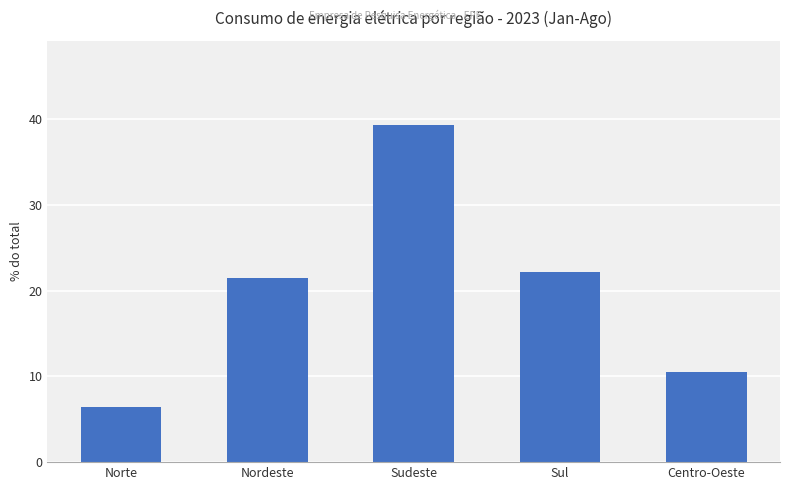

Which label corresponds to the largest value in the chart?

Sudeste